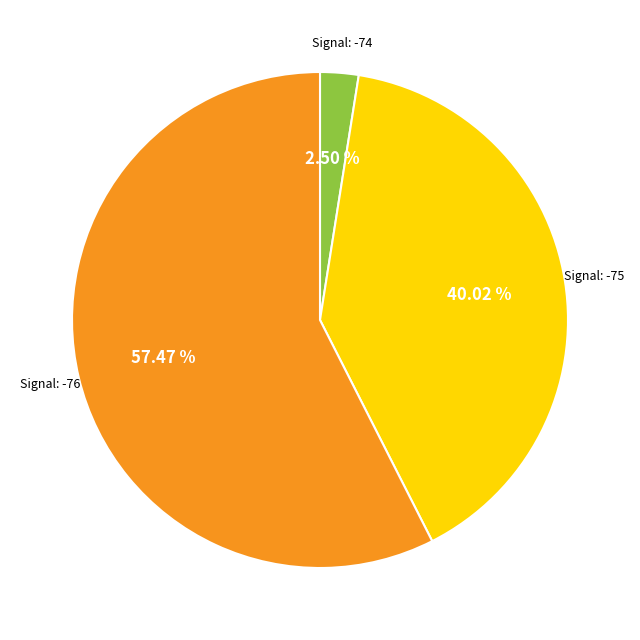

Is there a majority slice in this chart?

Yes